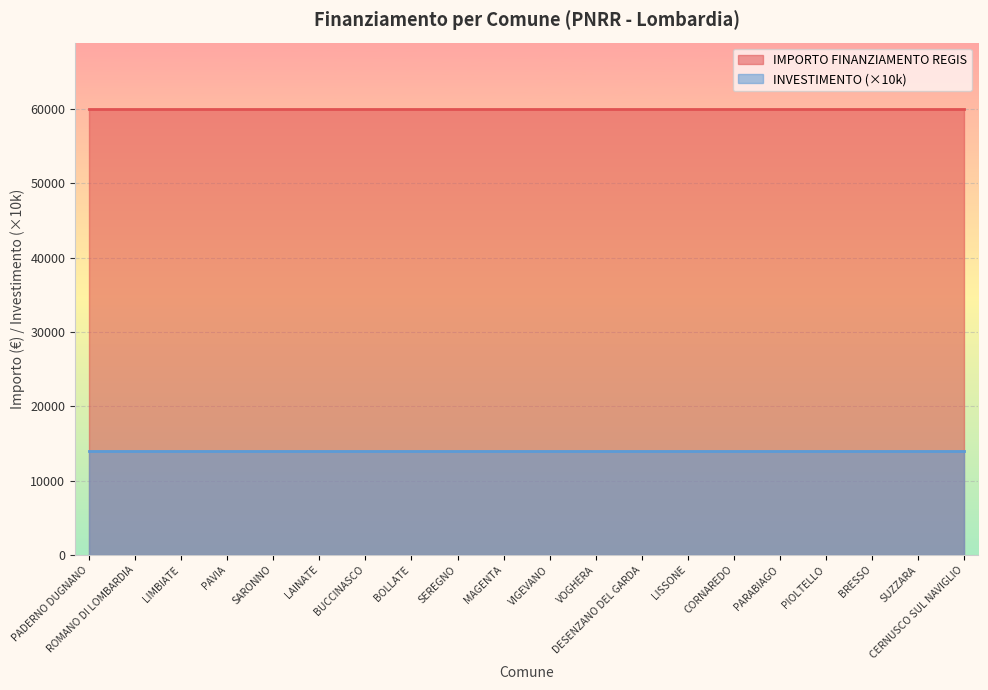

Reading left to right, transcribe all the data shown in this chart.

IMPORTO FINANZIAMENTO REGIS: PADERNO DUGNANO=59966.0	ROMANO DI LOMBARDIA=59966.0	LIMBIATE=59966.0	PAVIA=59966.0	SARONNO=59966.0	LAINATE=59966.0	BUCCINASCO=59966.0	BOLLATE=59966.0	SEREGNO=59966.0	MAGENTA=59966.0	VIGEVANO=59966.0	VOGHERA=59966.0	DESENZANO DEL GARDA=59966.0	LISSONE=59966.0	CORNAREDO=59966.0	PARABIAGO=59966.0	PIOLTELLO=59966.0	BRESSO=59966.0	SUZZARA=59966.0	CERNUSCO SUL NAVIGLIO=59966.0
INVESTIMENTO: PADERNO DUGNANO=1.4	ROMANO DI LOMBARDIA=1.4	LIMBIATE=1.4	PAVIA=1.4	SARONNO=1.4	LAINATE=1.4	BUCCINASCO=1.4	BOLLATE=1.4	SEREGNO=1.4	MAGENTA=1.4	VIGEVANO=1.4	VOGHERA=1.4	DESENZANO DEL GARDA=1.4	LISSONE=1.4	CORNAREDO=1.4	PARABIAGO=1.4	PIOLTELLO=1.4	BRESSO=1.4	SUZZARA=1.4	CERNUSCO SUL NAVIGLIO=1.4